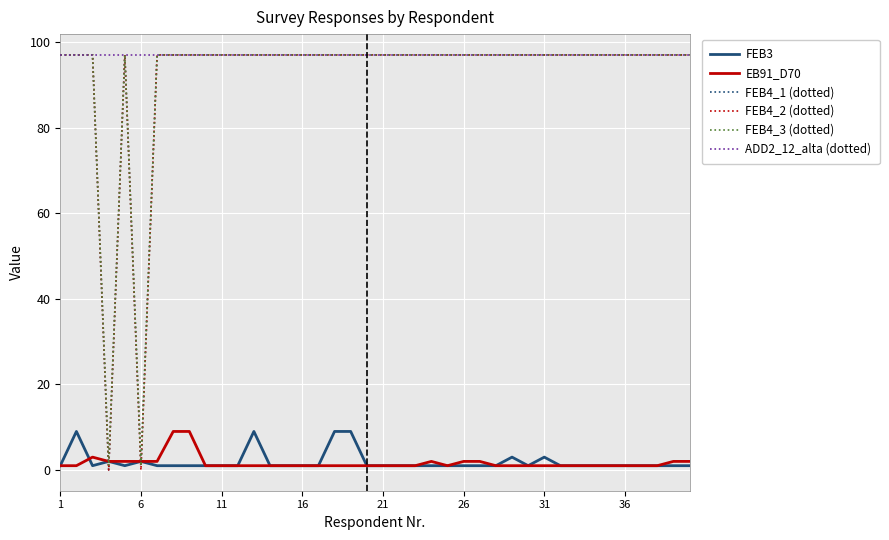

How many intersections are there between FEB3 and FEB4_1 (dotted)?

4